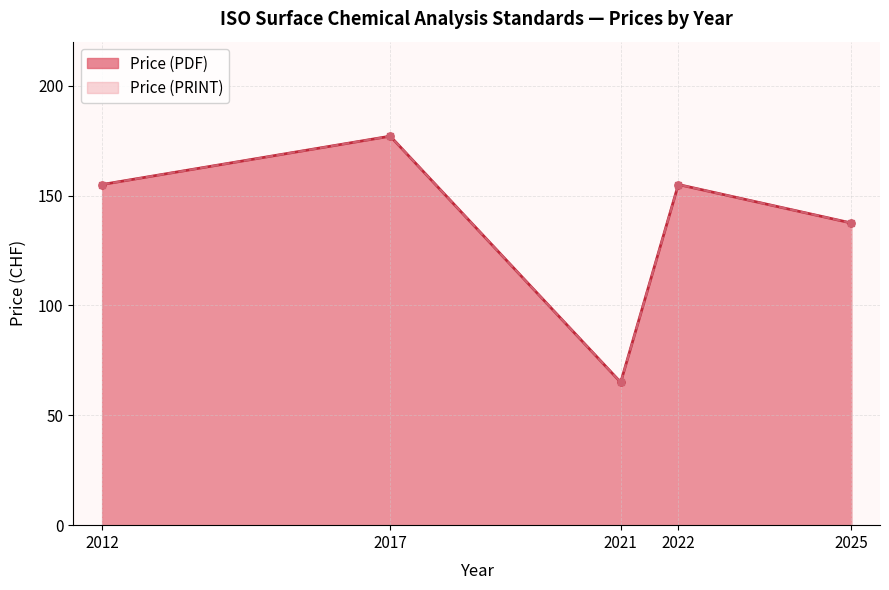

How many lines are shown in the chart?

2